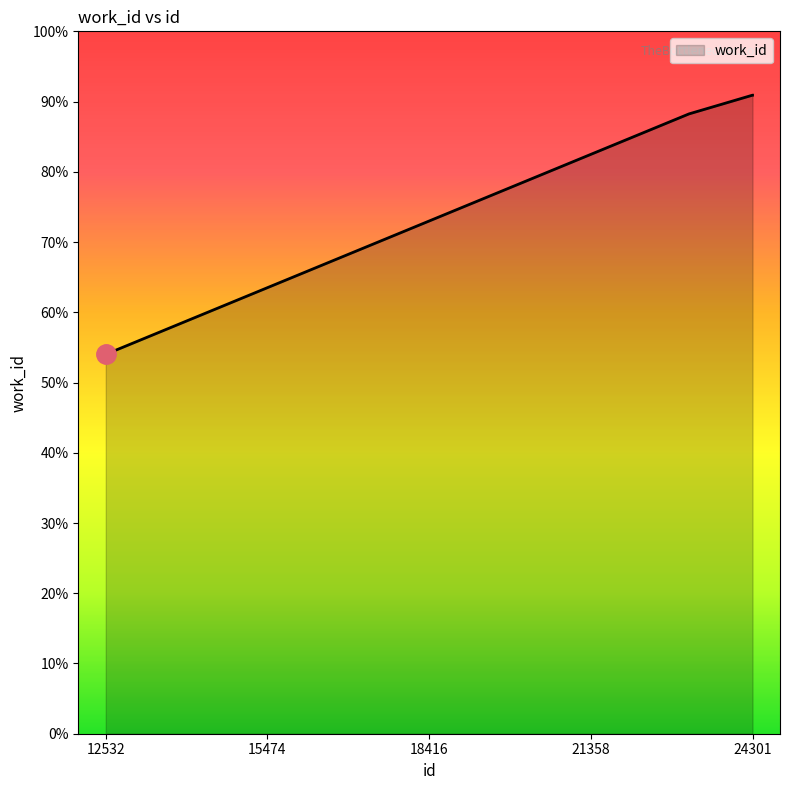

How many lines are shown in the chart?

1